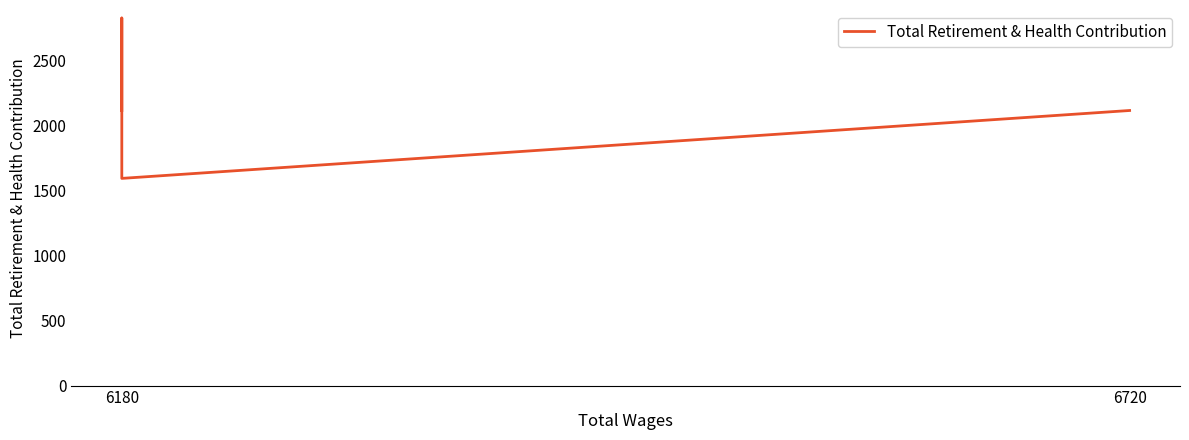

Reading left to right, transcribe all the data shown in this chart.

2115	1593	2115	2826	2115